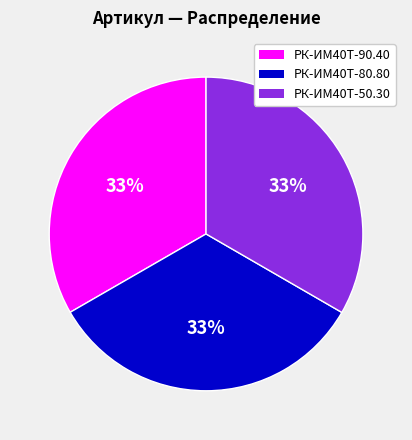

How many slices are in this pie chart?

3